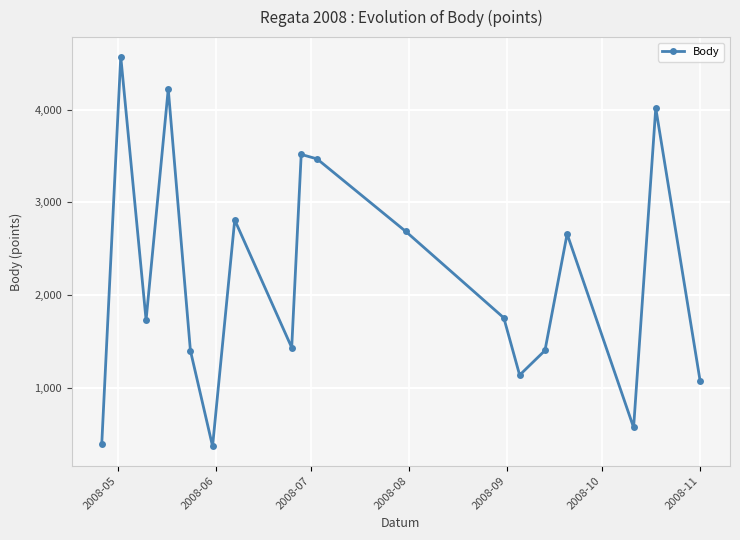

True or false: the data has more than 0 interior local peaks.

True